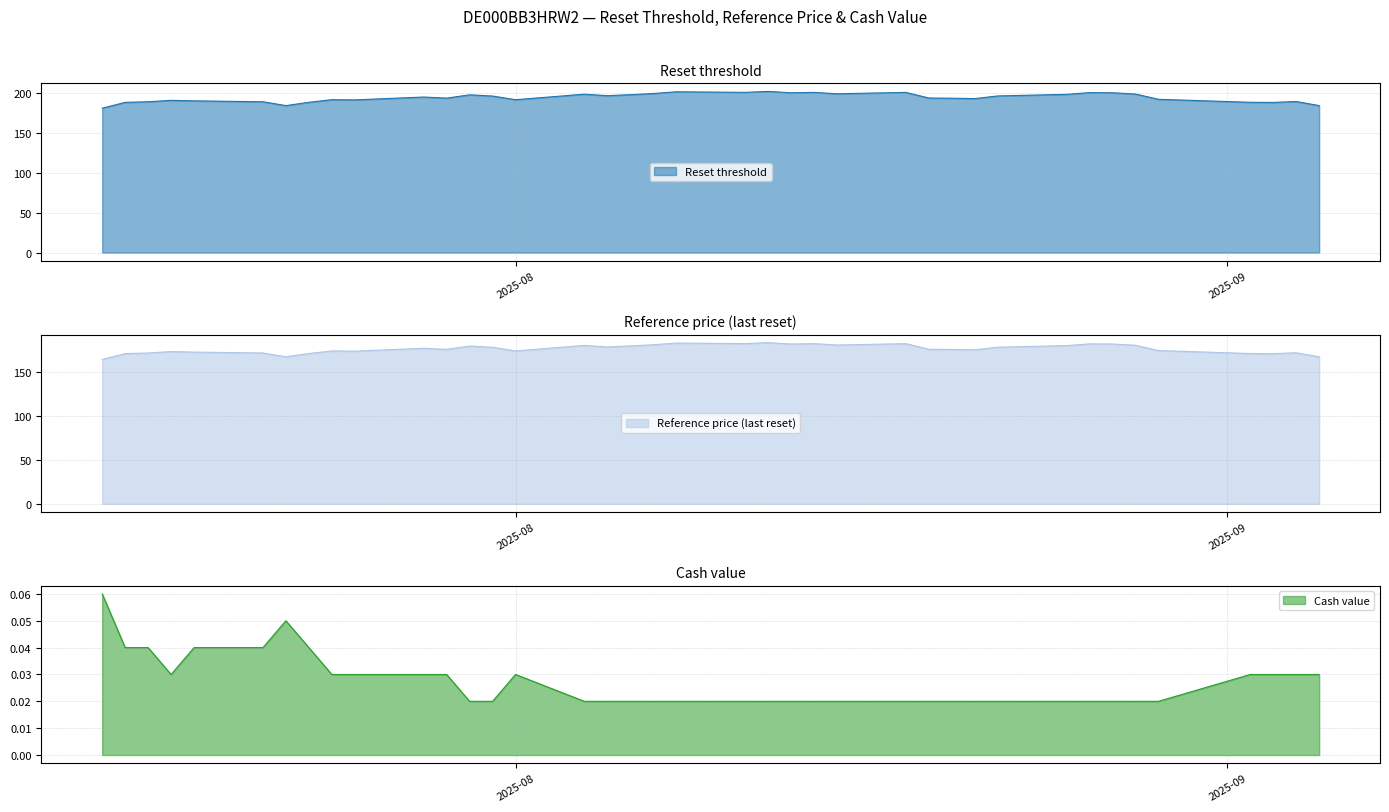

Which series has the largest total across all categories?

Reset threshold